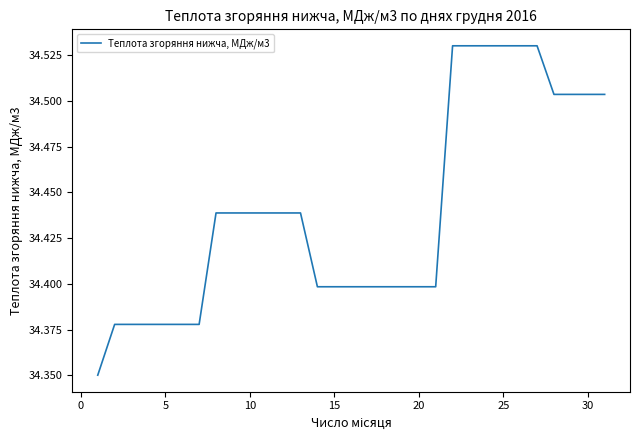

How many categories are shown in the chart?

31